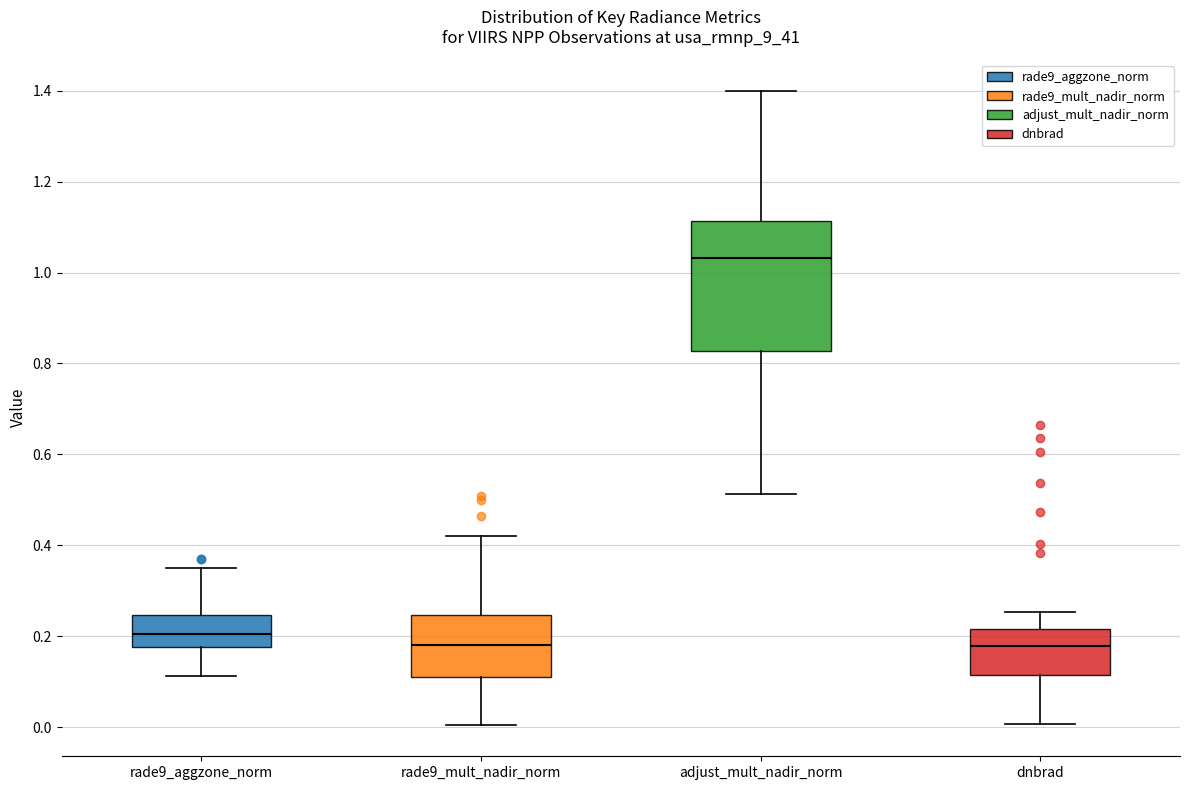

Reading left to right, transcribe this box plot: for each box, give where its median line is, the range the box spans, and where its two whiskers end, as read against the y-axis. The values are not printed on the chart, so give them approximately, as read against the axis.

rade9_aggzone_norm: median 0.20, box 0.18 to 0.24, whiskers 0.12 to 0.36
rade9_mult_nadir_norm: median 0.18, box 0.12 to 0.24, whiskers 0.00 to 0.42
adjust_mult_nadir_norm: median 1.04, box 0.82 to 1.12, whiskers 0.52 to 1.40
dnbrad: median 0.18, box 0.12 to 0.22, whiskers 0.00 to 0.26